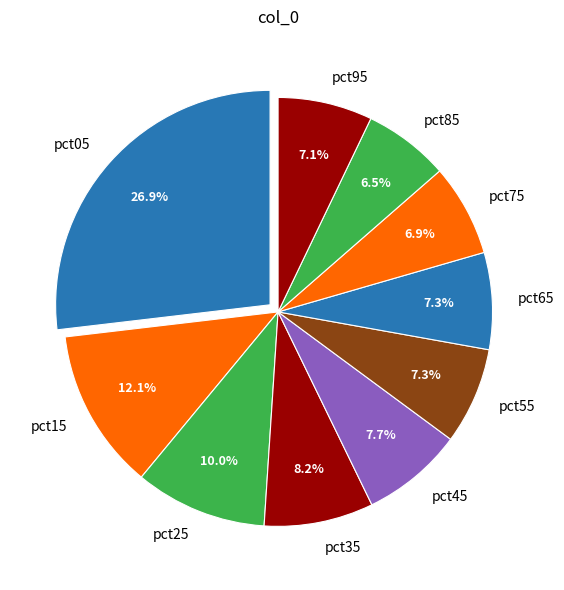

Is there any slice that represents more than half of the pie?

No